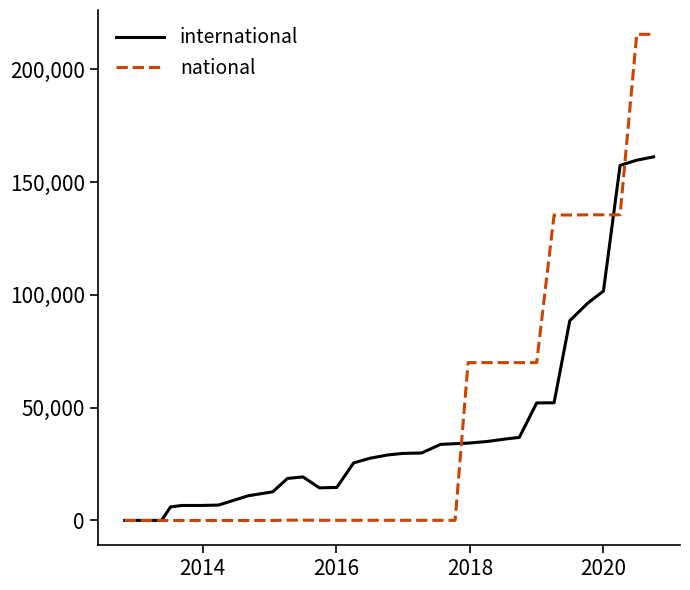

Which series has the largest total across all categories?

national